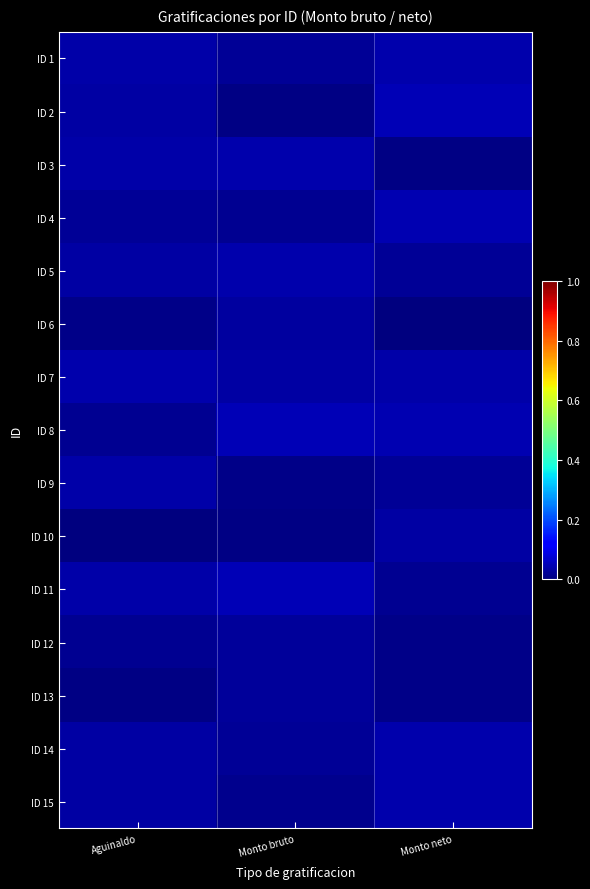

List the series in order of their peak value, lowest first.

ID 12, ID 13, ID 6, ID 10, ID 9, ID 3, ID 5, ID 7, ID 15, ID 14, ID 1, ID 4, ID 11, ID 8, ID 2